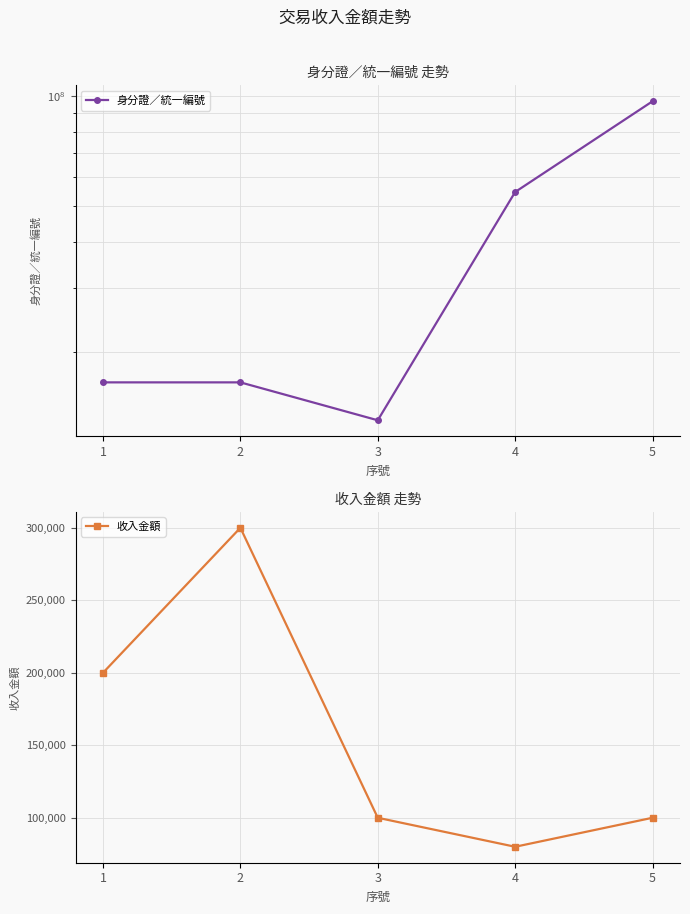

Rank the series at 2 from lowest to highest value.

收入金額, 身分證／統一編號